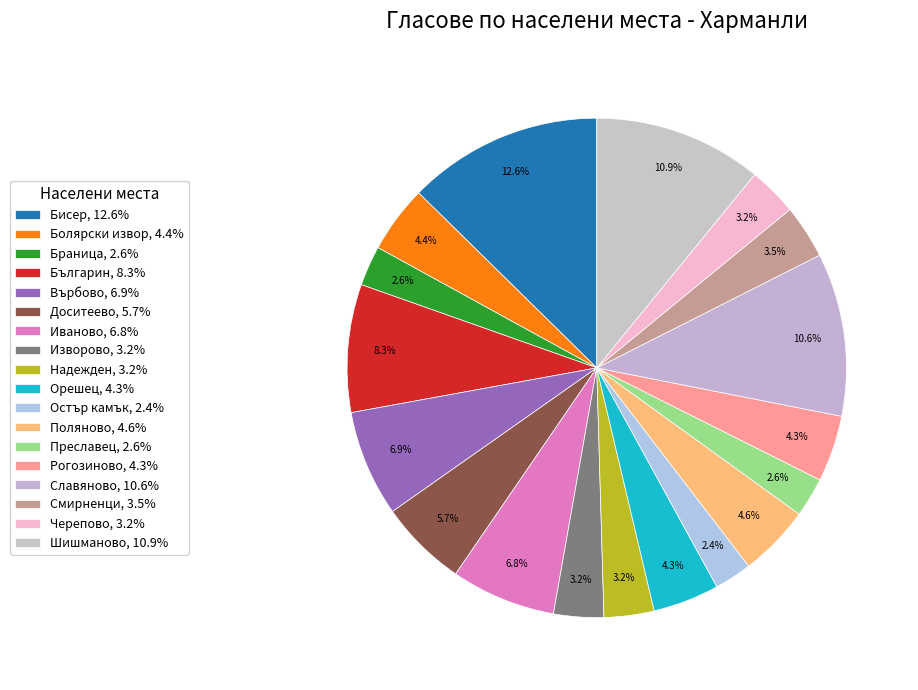

What is the largest slice in the pie chart?

Бисер